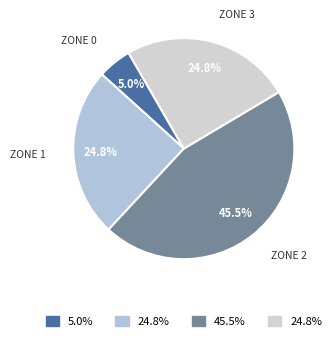

To the nearest percent, what is the average slice percentage?

25%